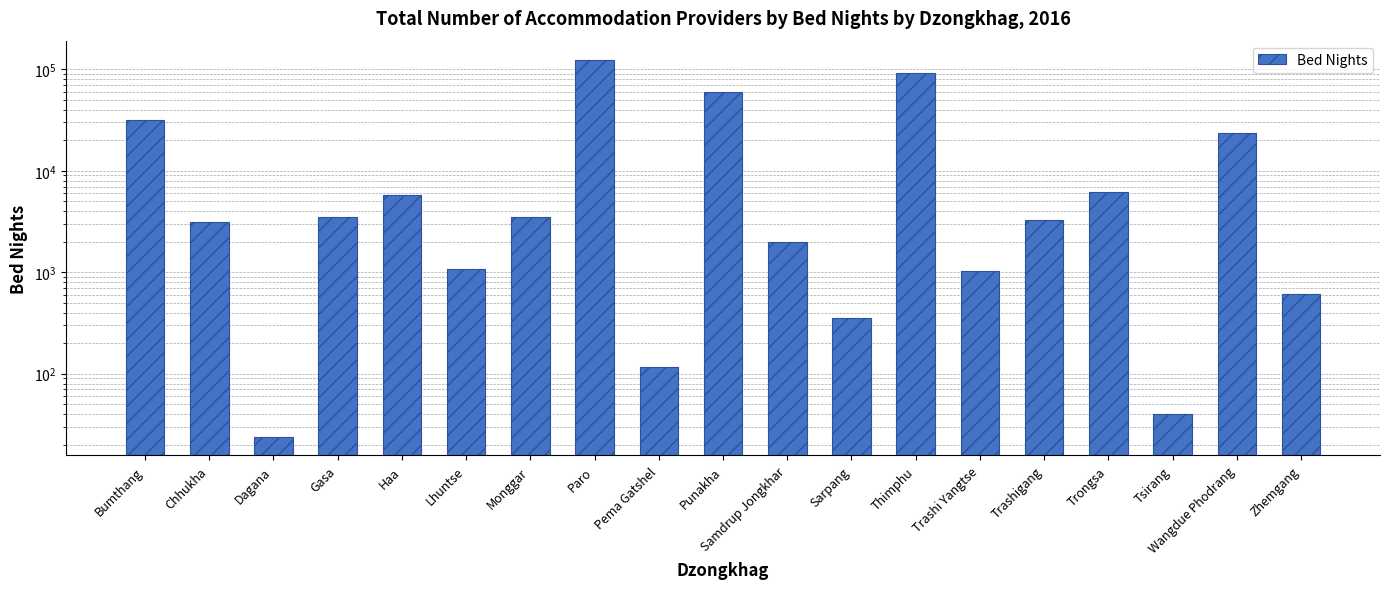

Count the number of values greater than 3290.

9